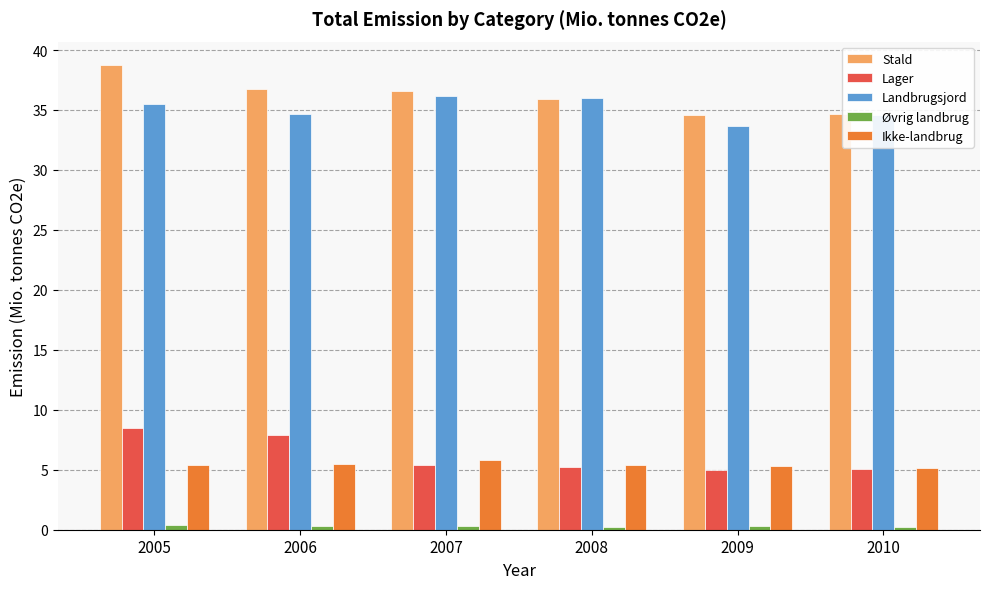

True or false: Ikke-landbrug has a value of 2.4 at 2006.

False